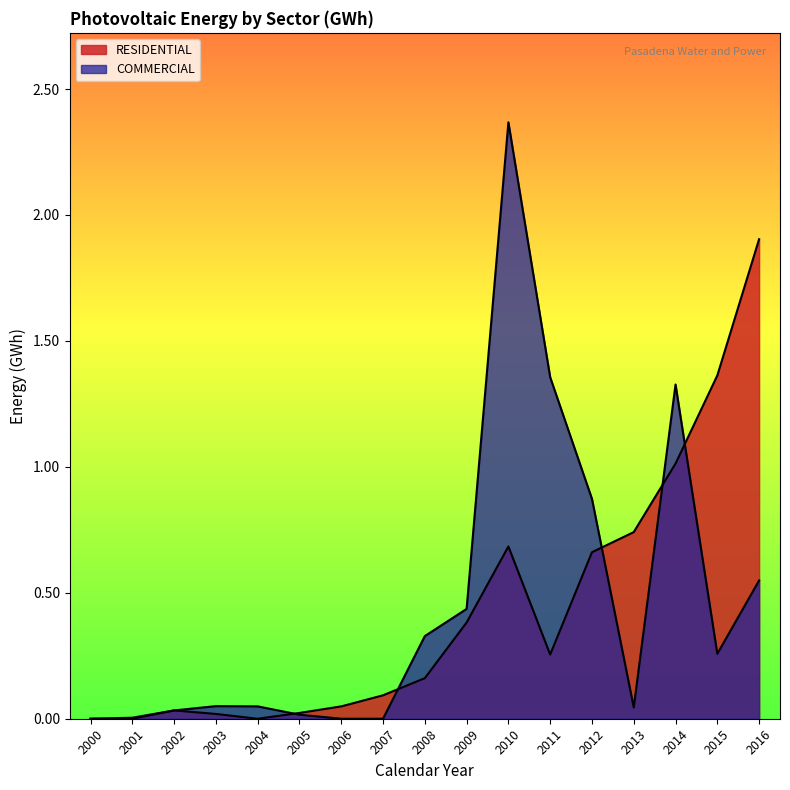

At which label is RESIDENTIAL closest to 0?

2000